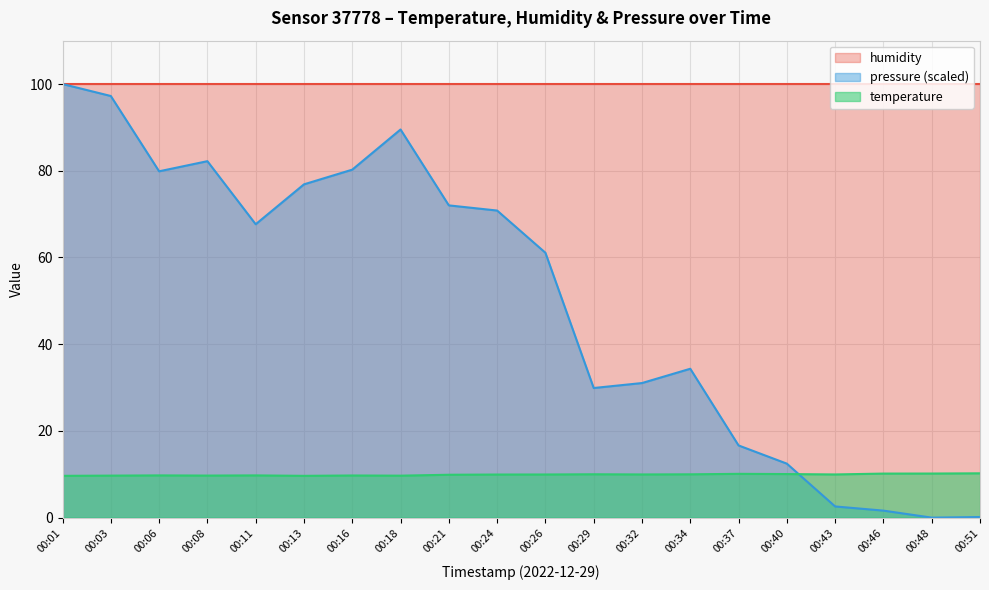

Between 00:11 and 00:16, which is larger?

00:11